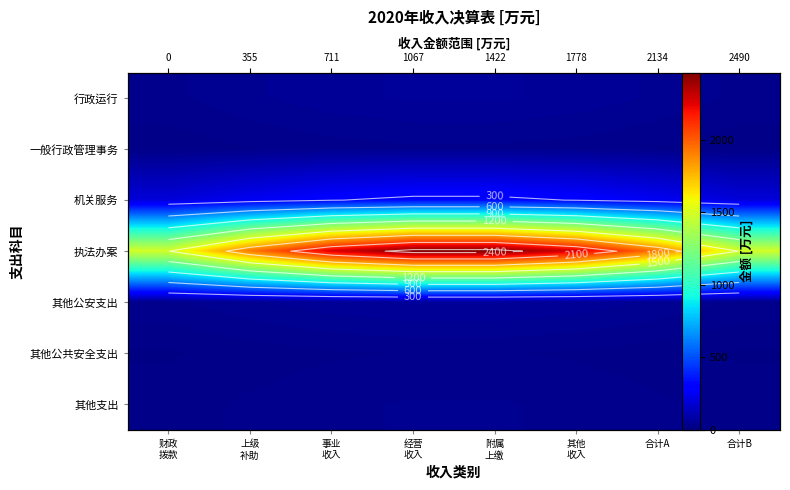

Is the value of 行政运行 at 事业 收入 greater than the value of 其他公共安全支出 at 合计A?

Yes